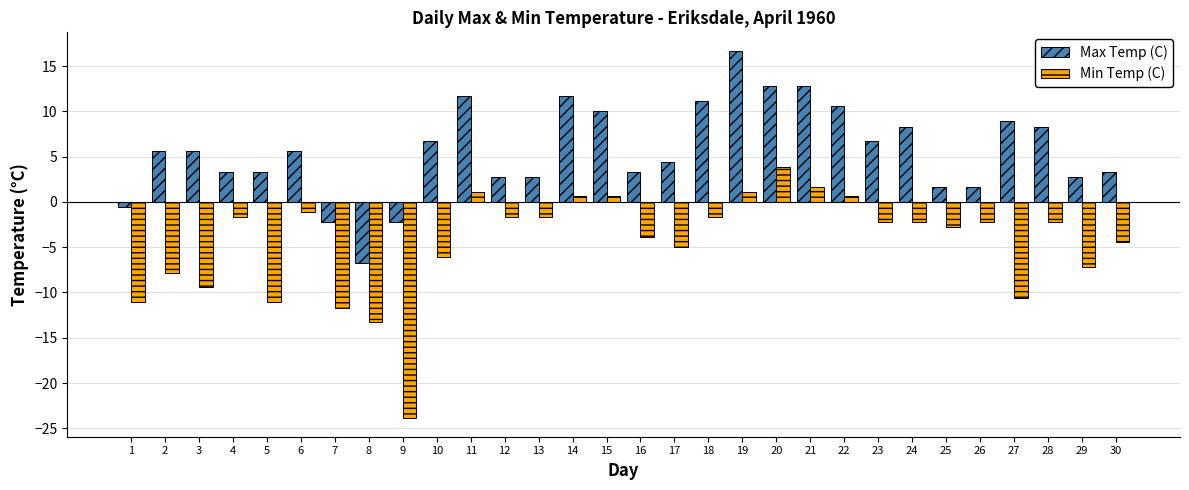

Is the value of Max Temp (C) at 13 greater than the value of Min Temp (C) at 17?

Yes